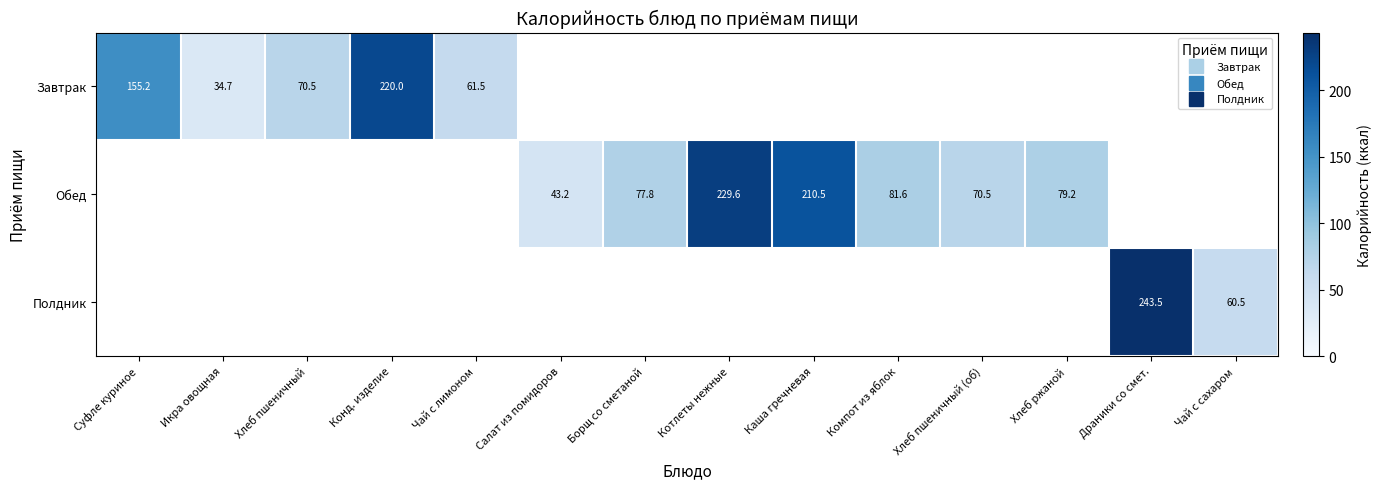

Where is Завтрак nearest to the value 127?

Суфле куриное